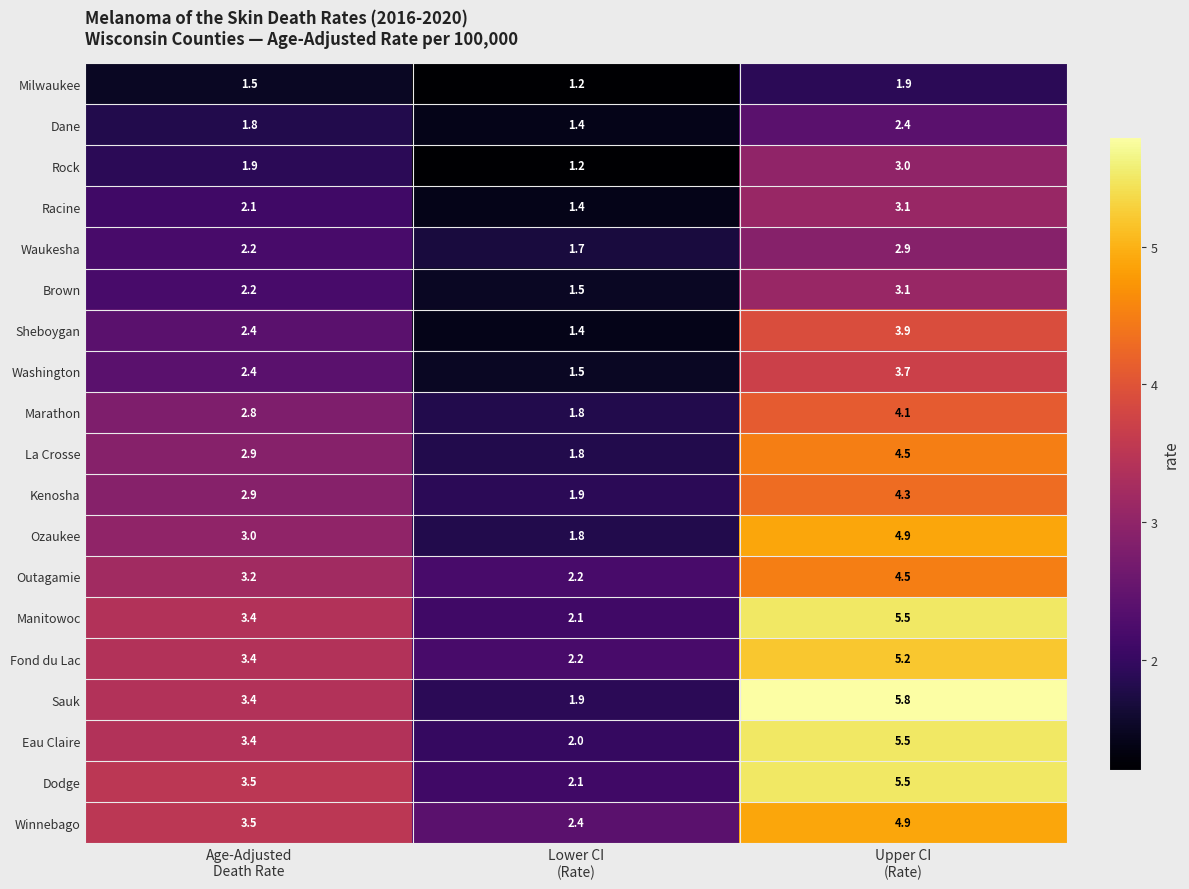

What is the average value of the La Crosse series?

3.1